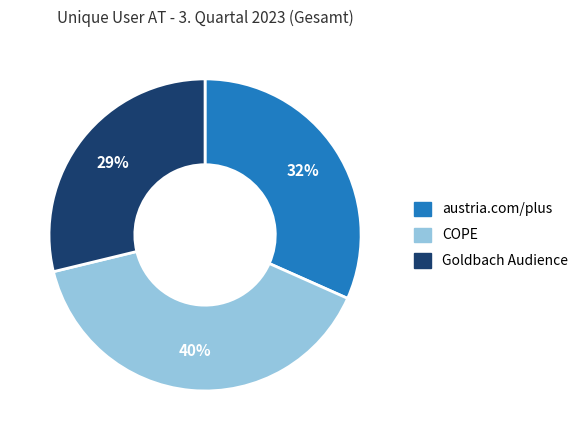

True or false: austria.com/plus accounts for 32% of the total.

True